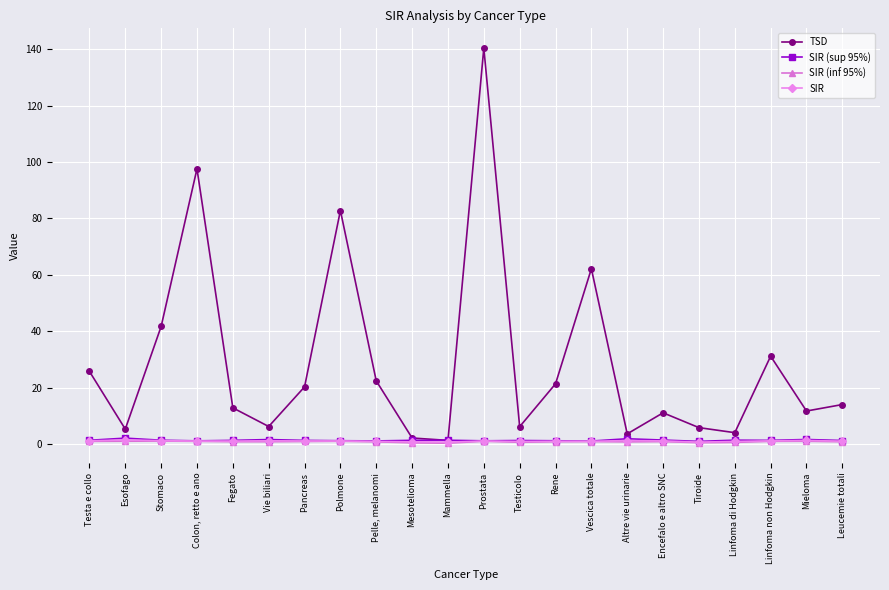

Where is the first local maximum for TSD?

Colon, retto e ano